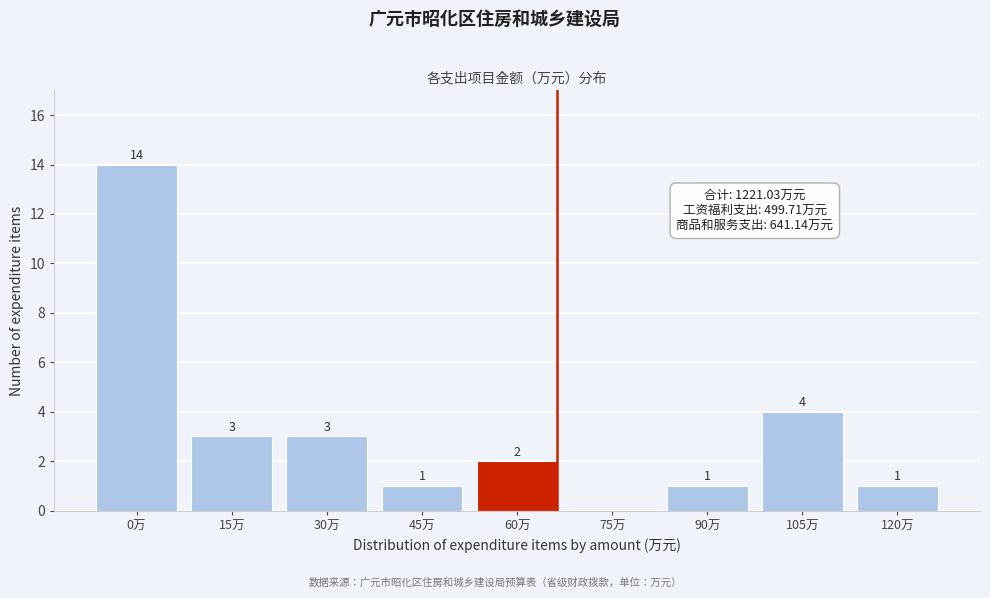

Reading left to right, what are all the values shown in this chart?

0万=14	15万=3	30万=3	45万=1	60万=2	75万=0	90万=1	105万=4	120万=1